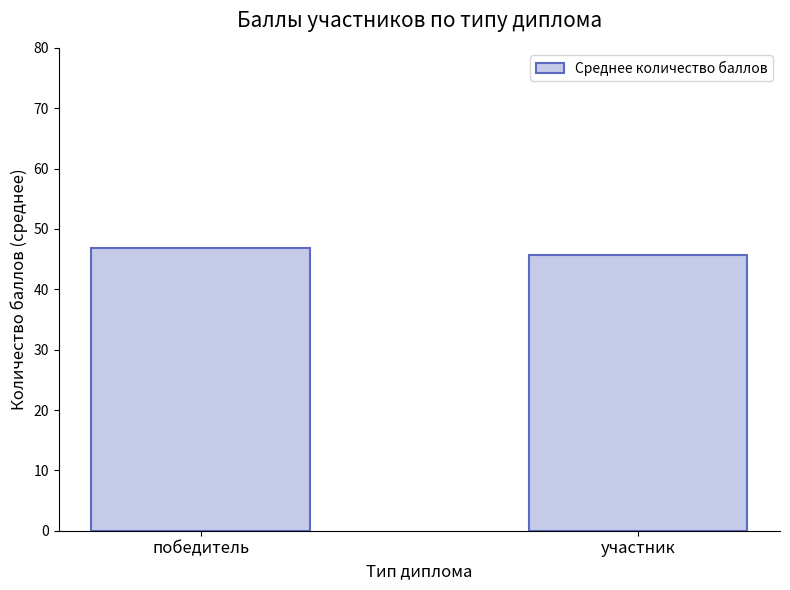

What is the label of the 1st bar from the right?

участник